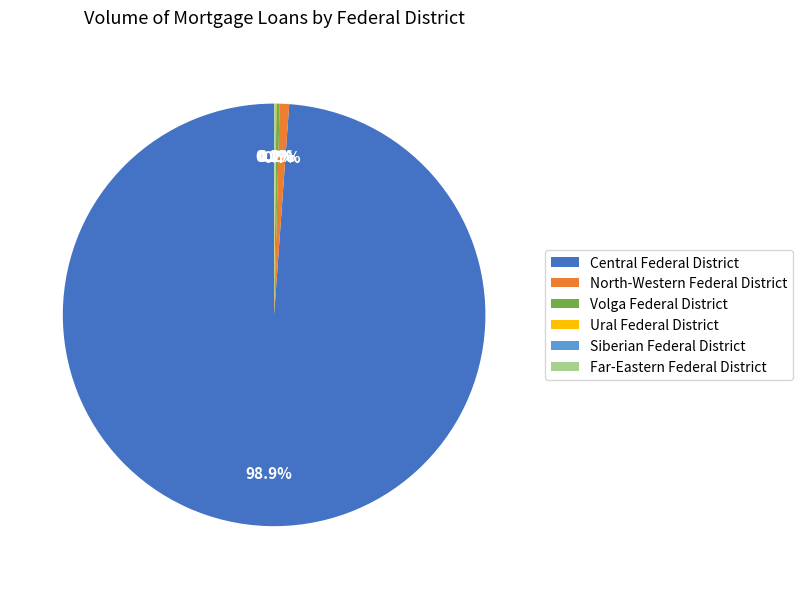

Which slice is the largest?

Central Federal District